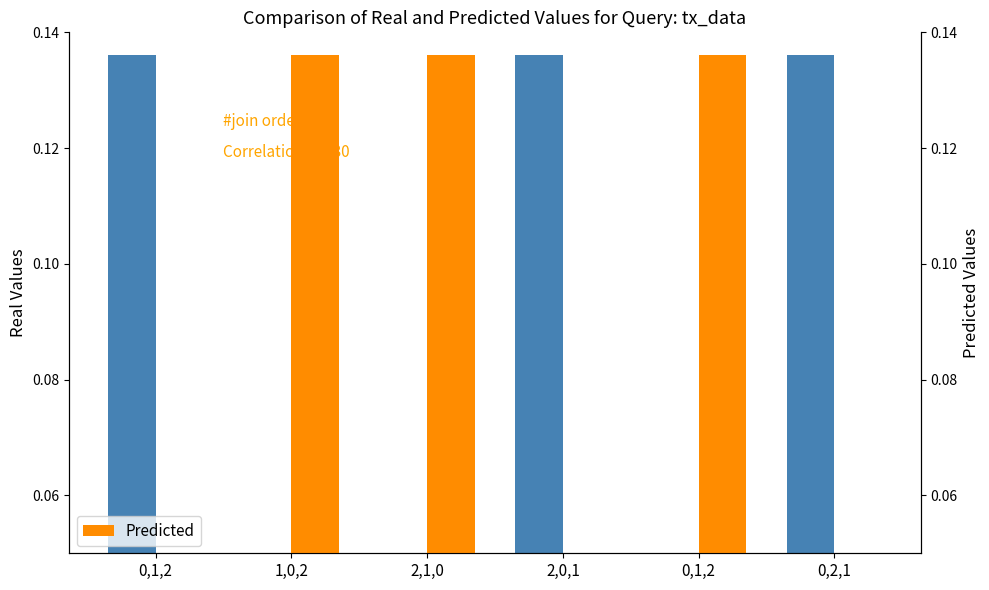

Between 0,1,2 and 0,2,1, which series saw the biggest shift?

Real